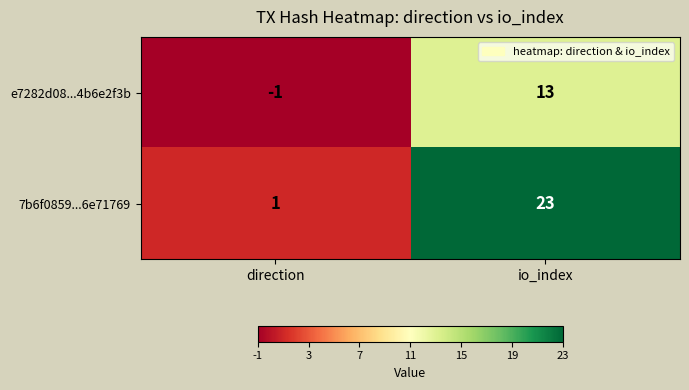

At how many categories does at least one series exceed 14?

1